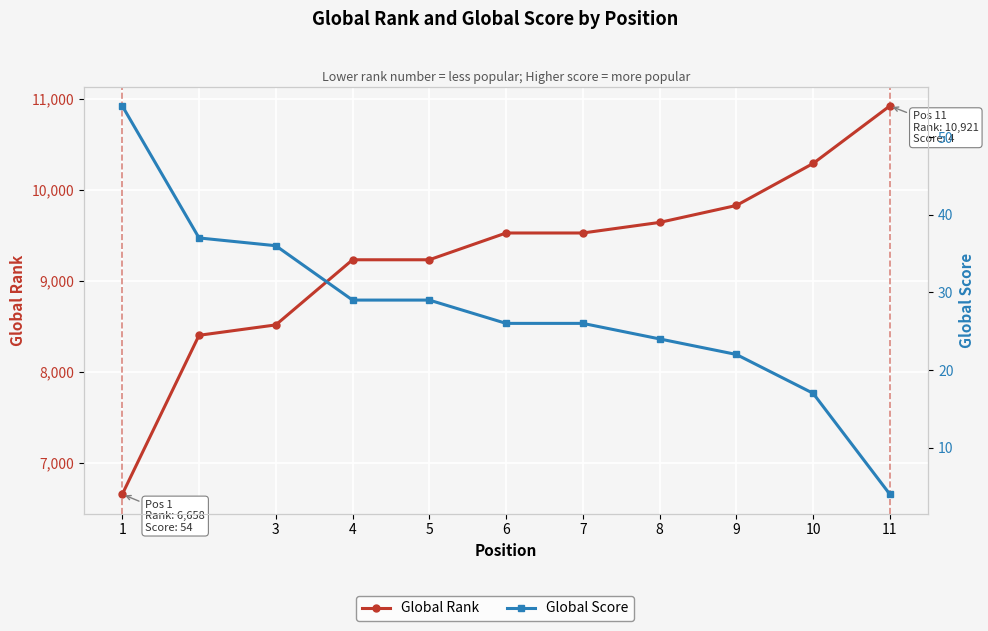

Rank the series by their maximum value, from lowest to highest.

Global Score, Global Rank